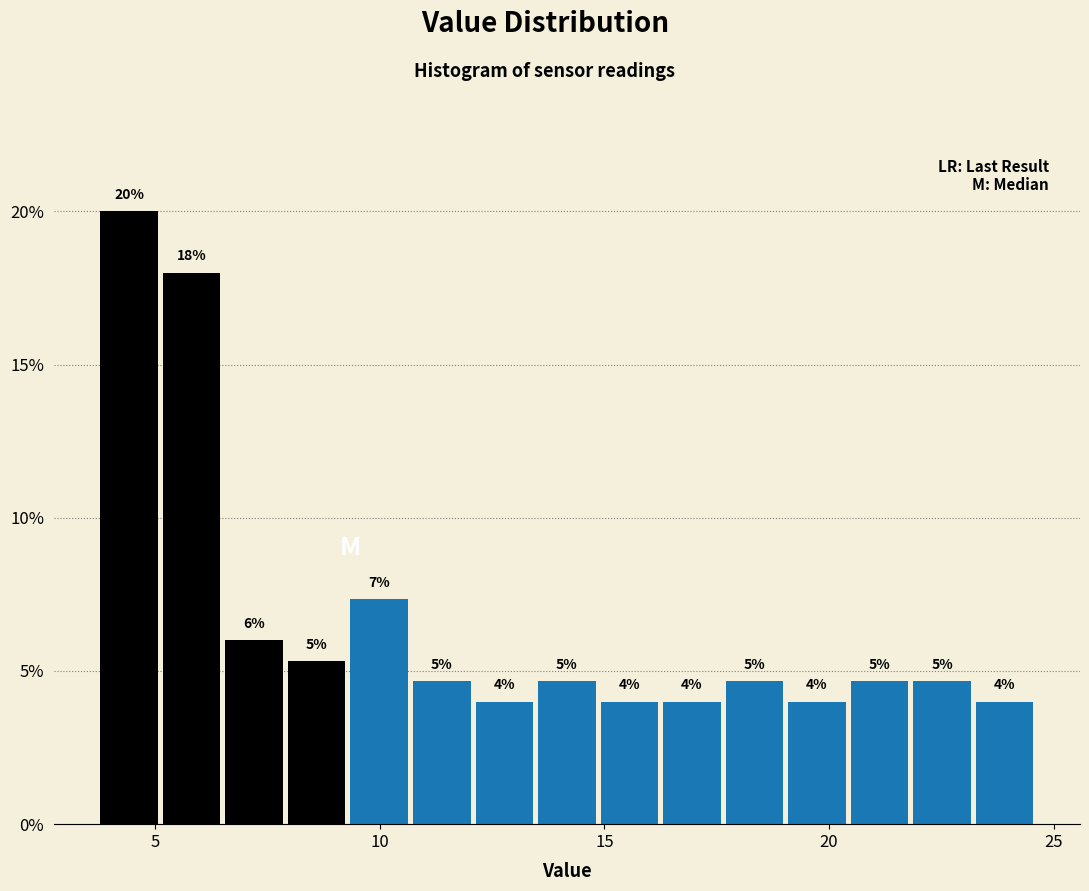

Around what value on the x-axis is the tallest bar? Give the approximate position of its centre, as read against the axis.

4.5